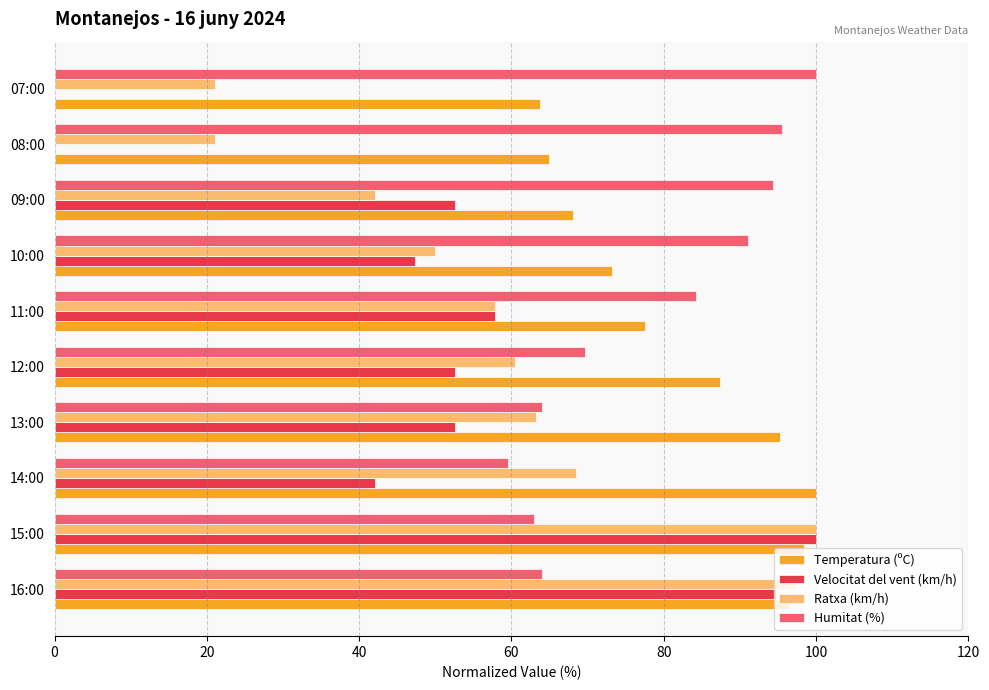

What is the maximum value shown in the chart?

100.0